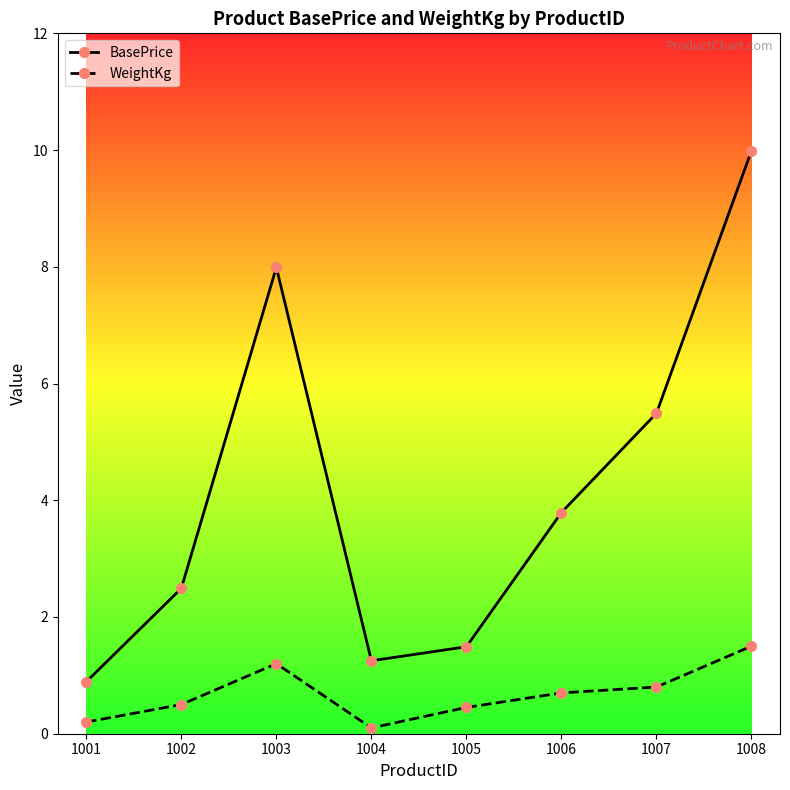

List the series in order of their overall mean, lowest first.

WeightKg, BasePrice